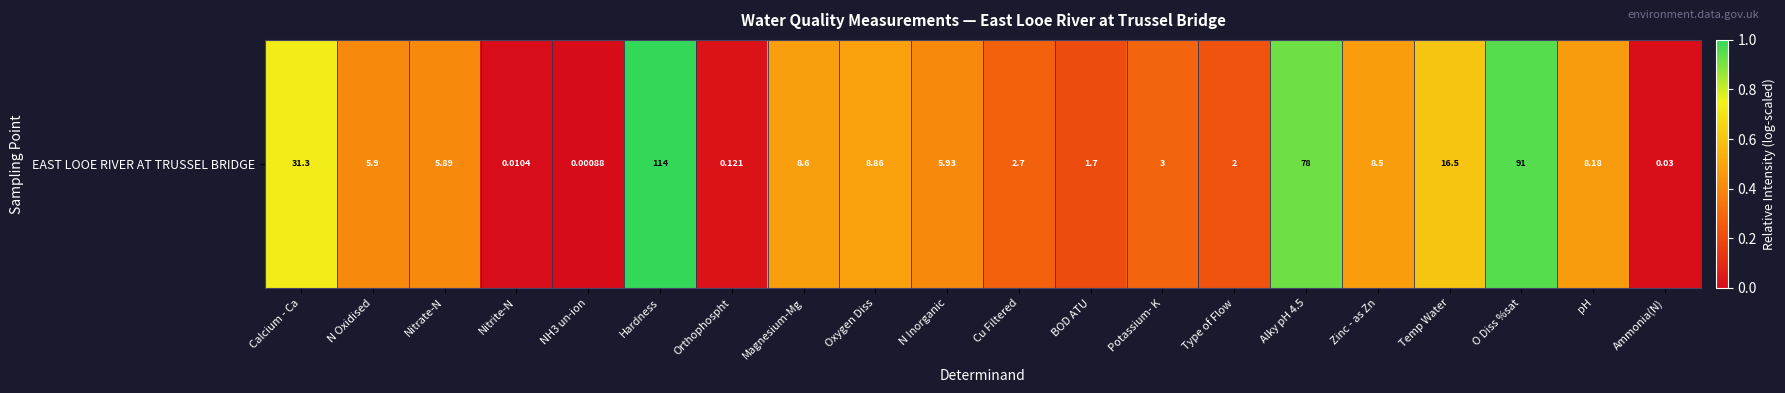

Rank the categories by value from highest to lowest.

Hardness, O Diss %sat, Alky pH 4.5, Calcium - Ca, Temp Water, Oxygen Diss, Magnesium-Mg, Zinc - as Zn, pH, N Inorganic, N Oxidised, Nitrate-N, Potassium- K, Cu Filtered, Type of Flow, BOD ATU, Orthophospht, Ammonia(N), Nitrite-N, NH3 un-ion